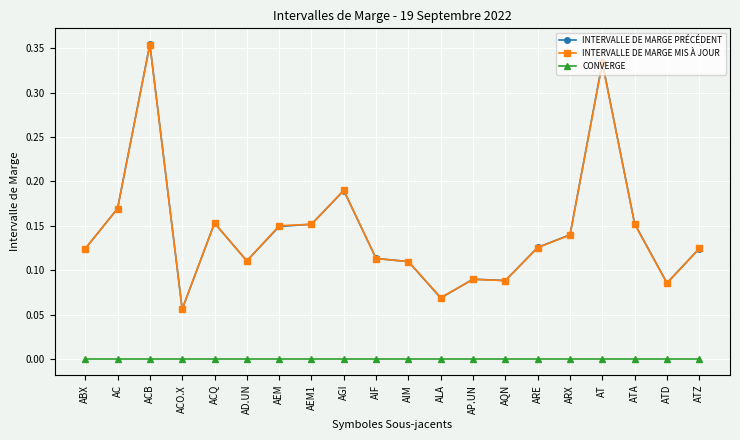

At which category does INTERVALLE DE MARGE PRÉCÉDENT reach its first local peak?

ACB